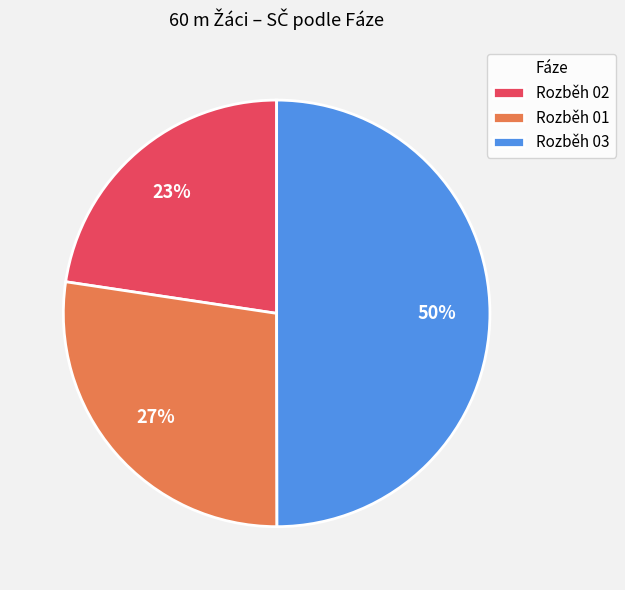

Does Rozběh 02 account for over 50% of the chart?

No